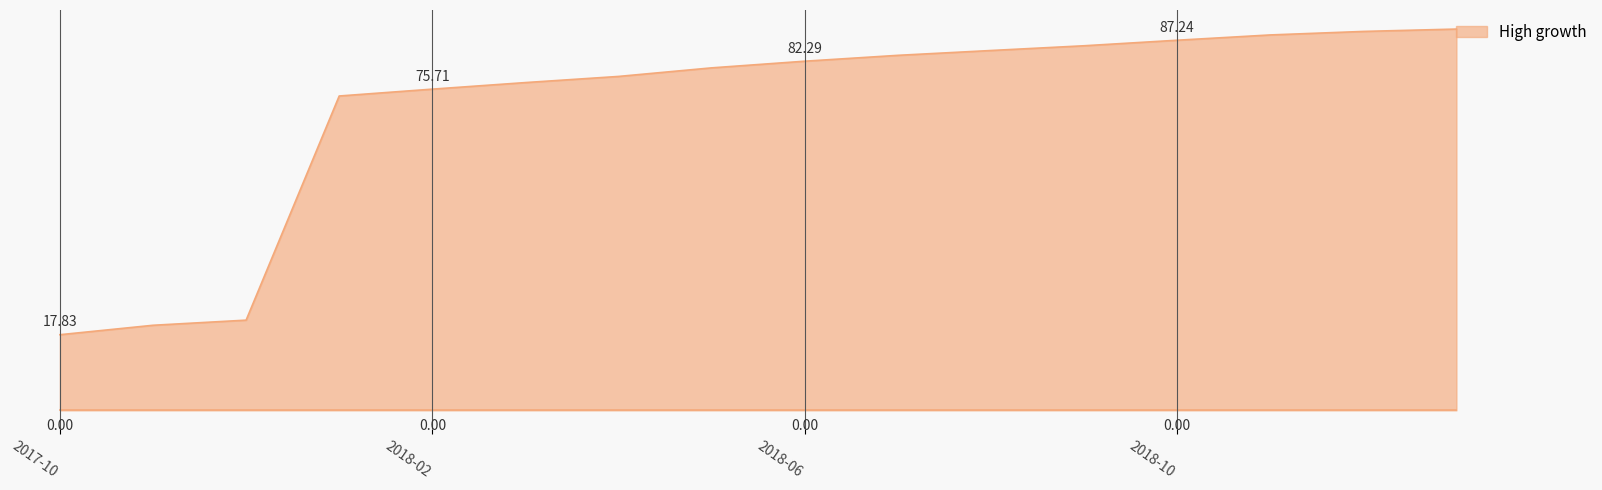

What is the label of the 2nd point from the left?

2017-11